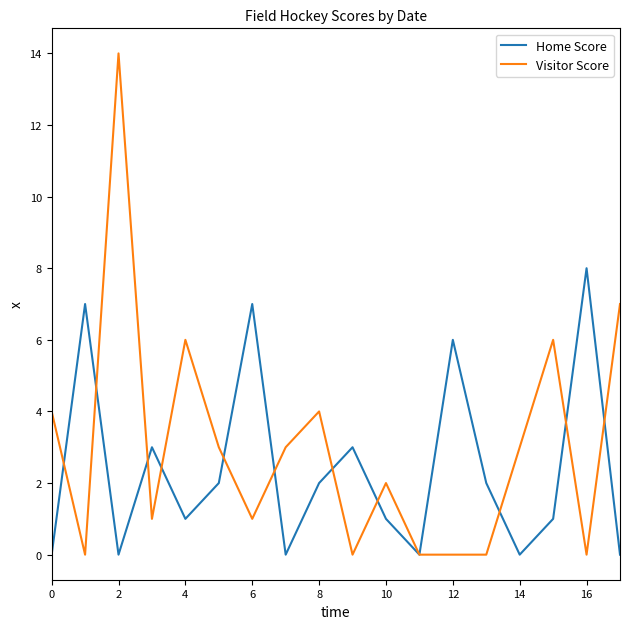

What is the difference between the maximum and minimum values in the Home Score series?

8